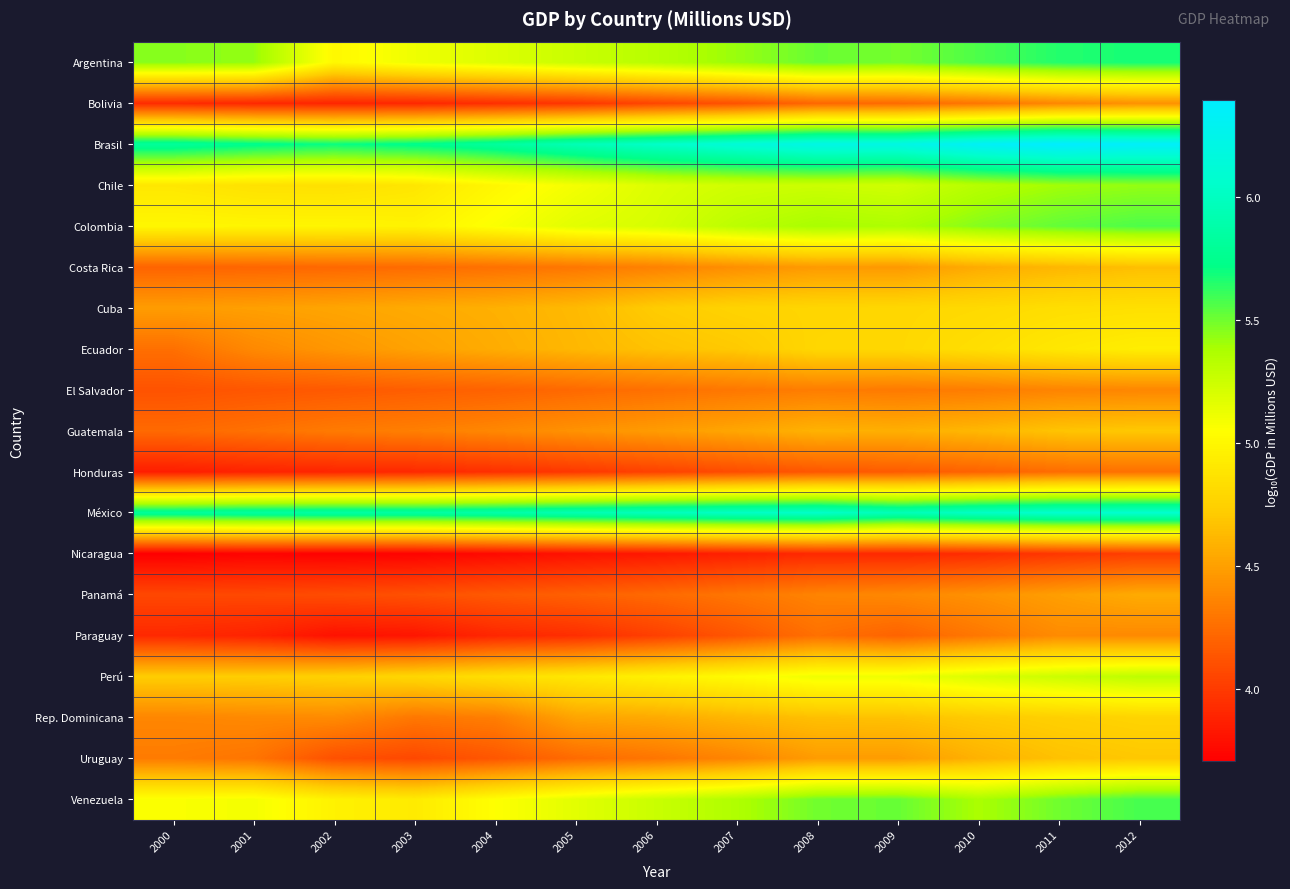

Count the number of data series in this chart.

19